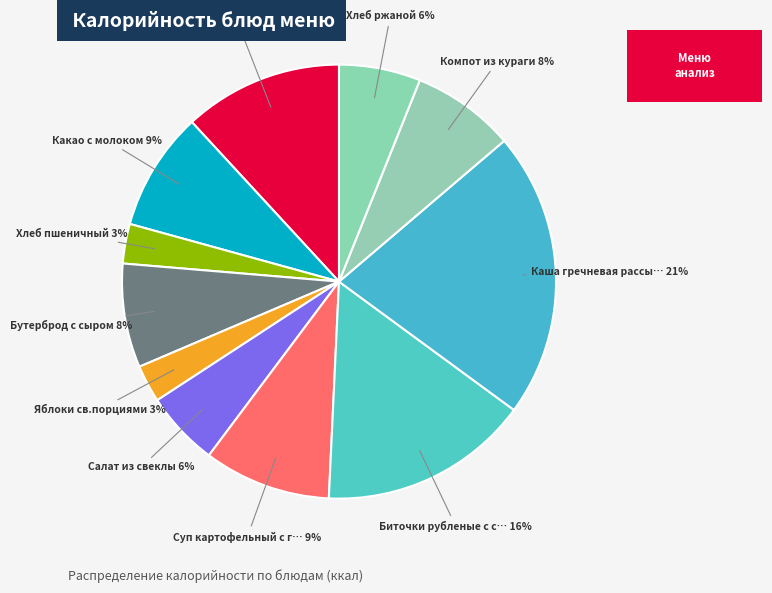

Count the number of slices in the pie.

11